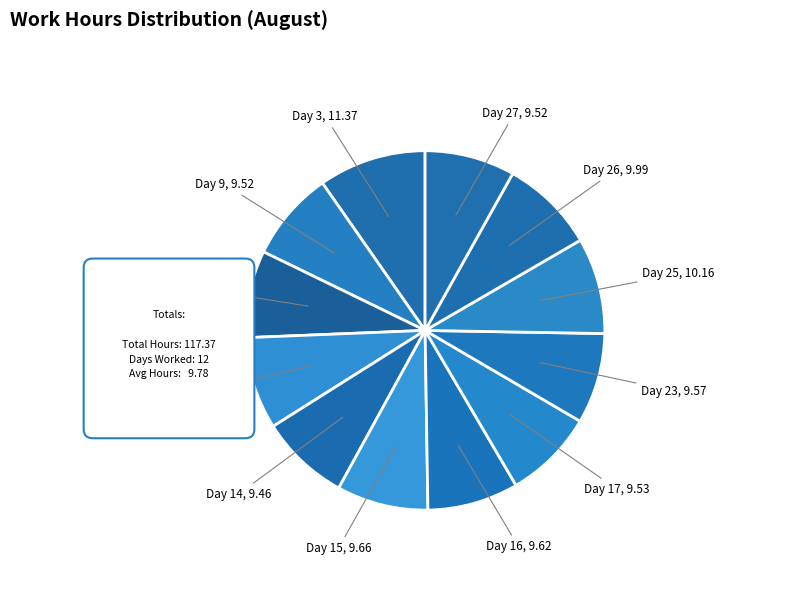

What is the change in value from Day 15 to Day 25?

+0.5